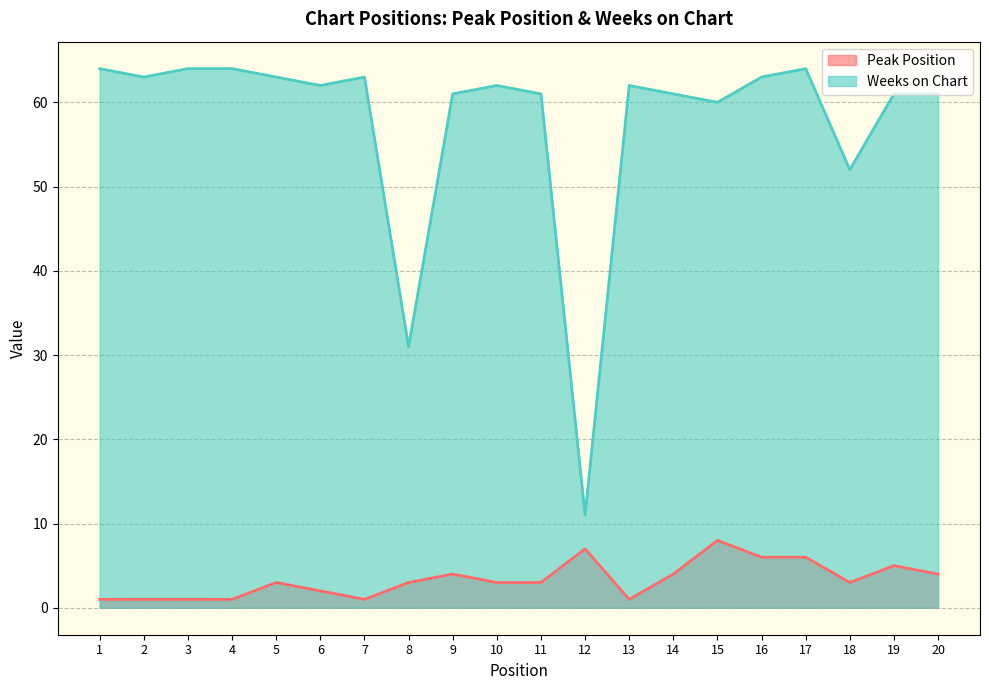

How many lines are shown in the chart?

2